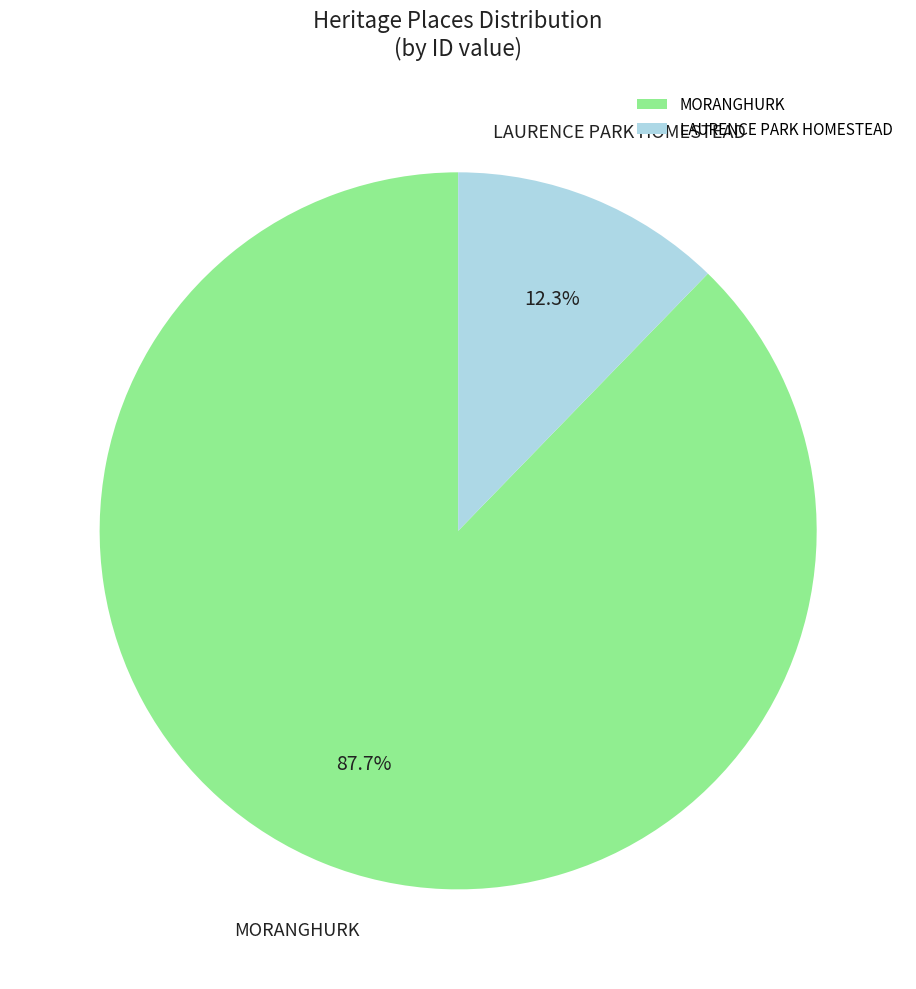

Between LAURENCE PARK HOMESTEAD and MORANGHURK, which is larger?

MORANGHURK